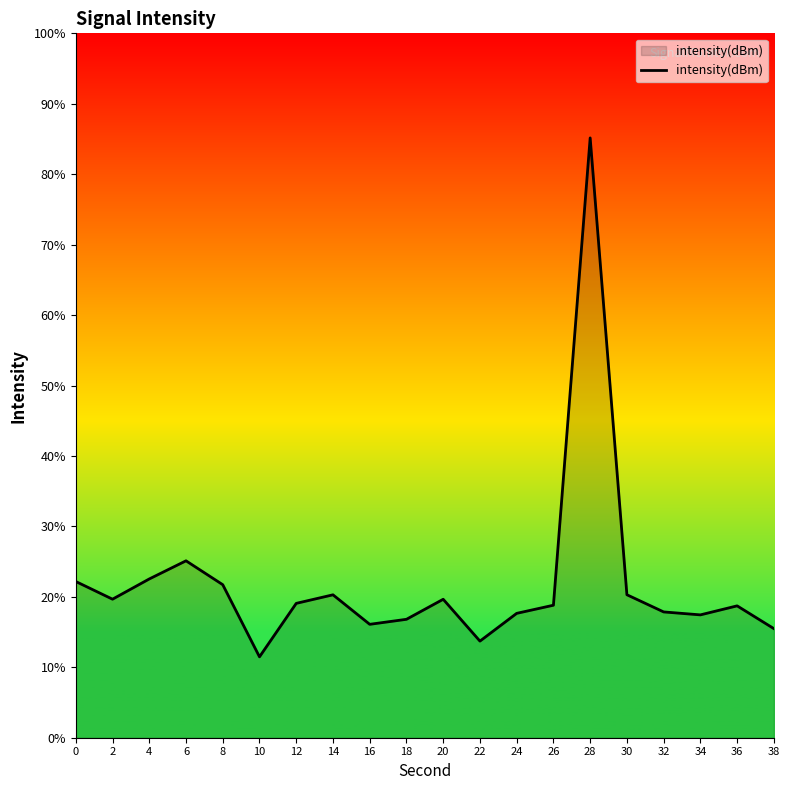

What is the approximate value at 4?

22.5